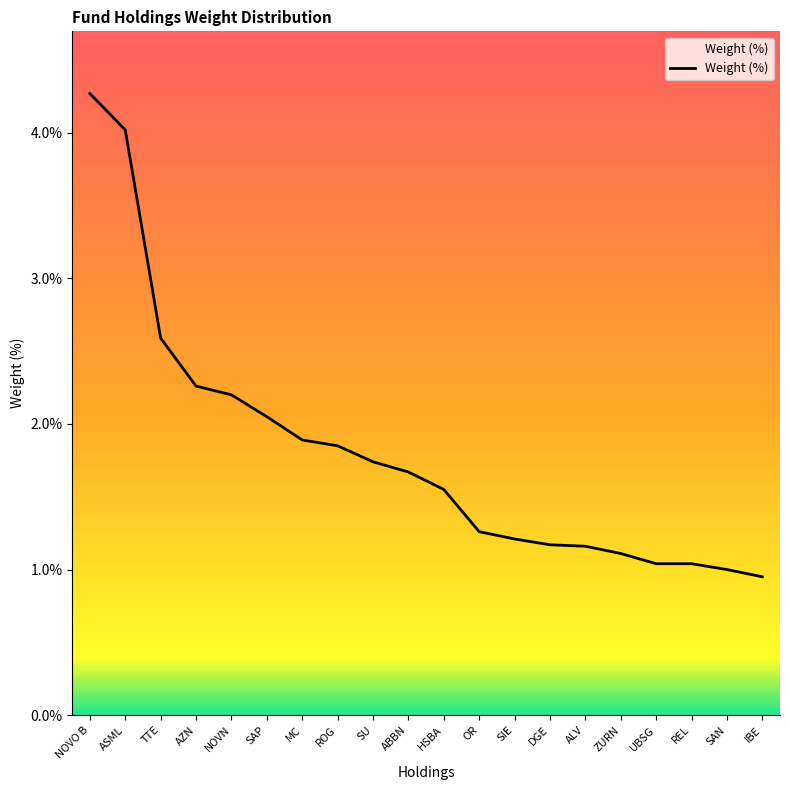

What is the change in value from AZN to SAP?

-0.2